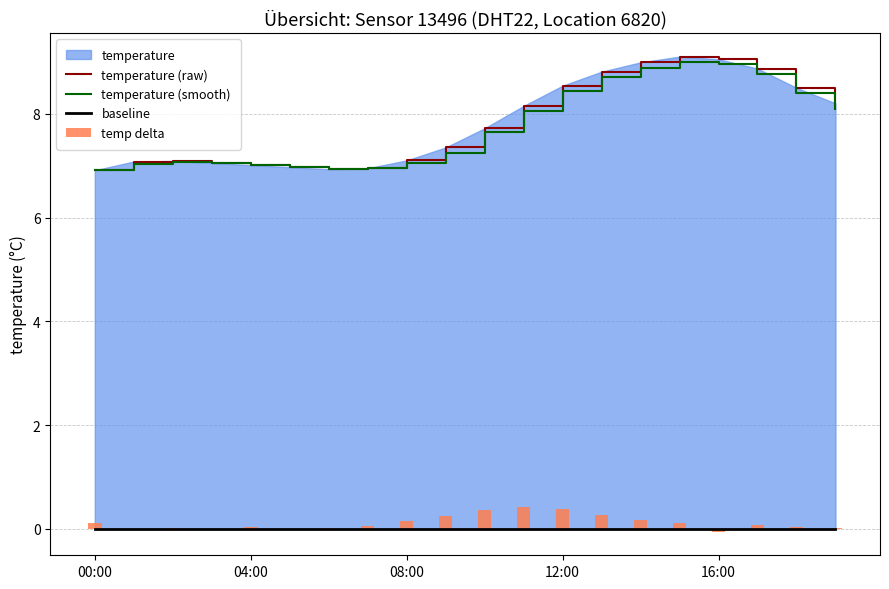

The temp delta series shows 0.0 at 6. True or false?

False